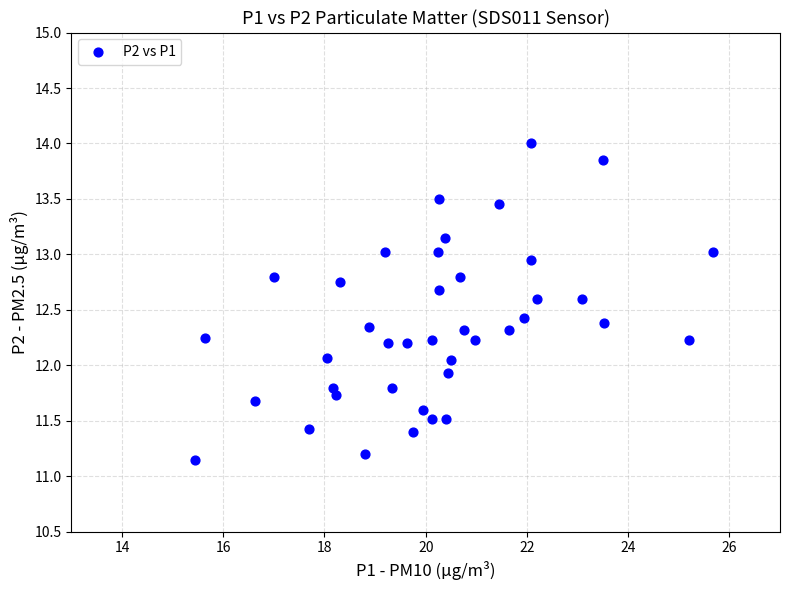

What is the range of X values (max minus min)?

10.2